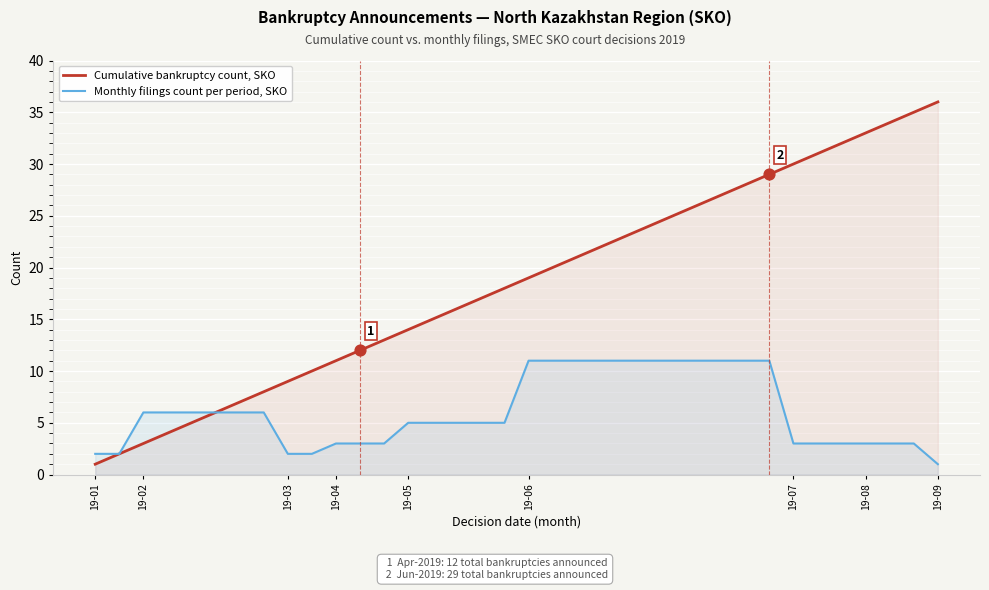

What are all the series names shown in the legend?

Cumulative bankruptcy count, SKO, Monthly filings count per period, SKO